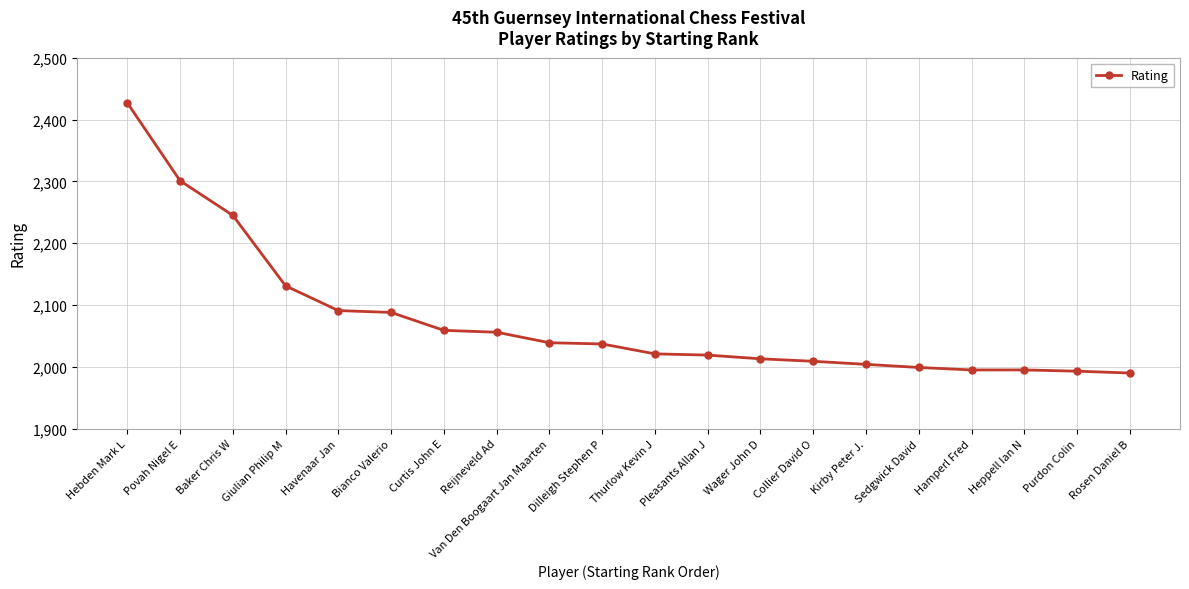

How many data points are less than 2037?

10